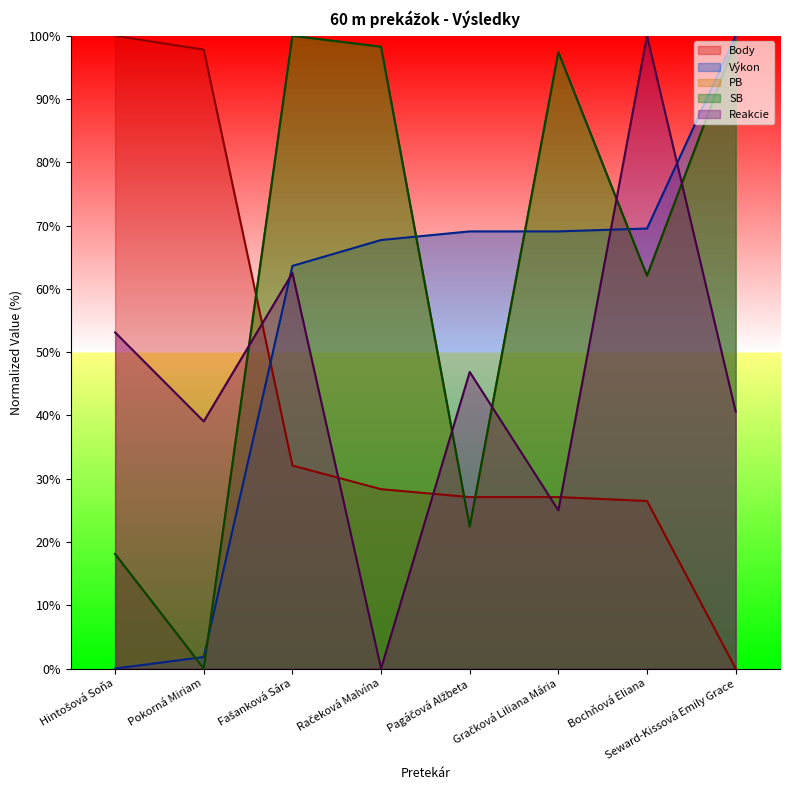

What is the spread (max minus min) of values at Bochňová Eliana?

73.5